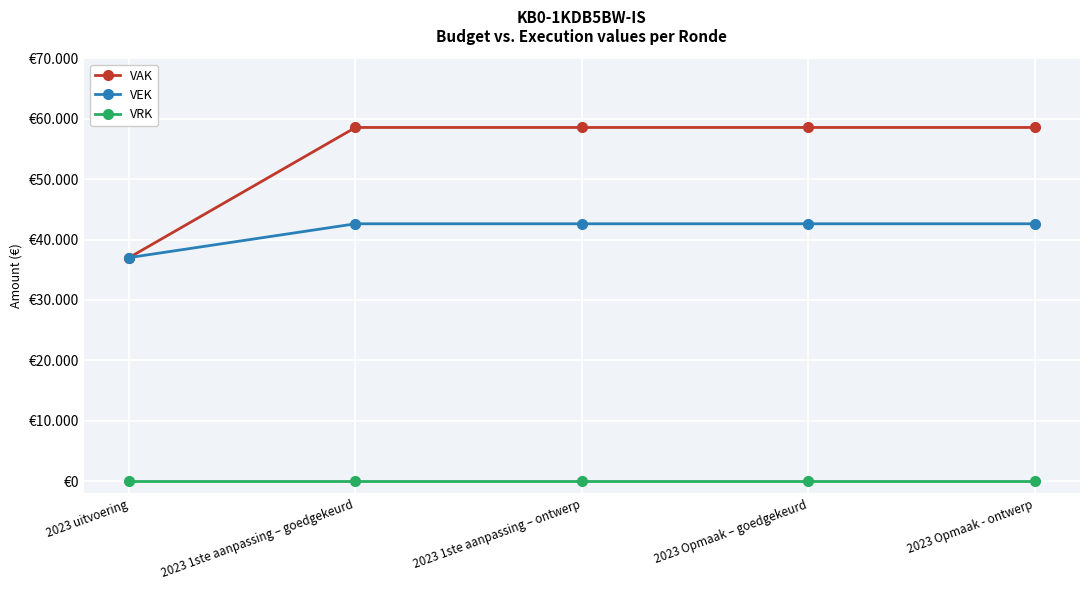

Reading left to right, extract all data points from this chart.

VAK: 37013	58549	58549	58549	58549
VEK: 37013	42611	42611	42611	42611
VRK: 0	0	0	0	0